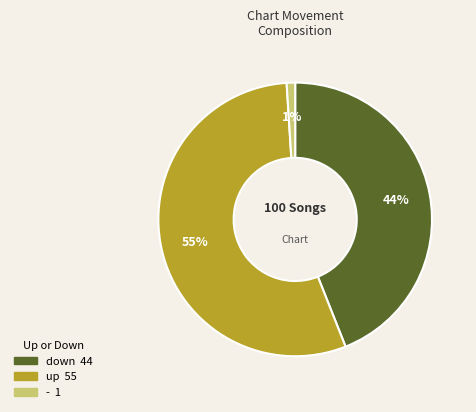

Which slice is the largest?

up